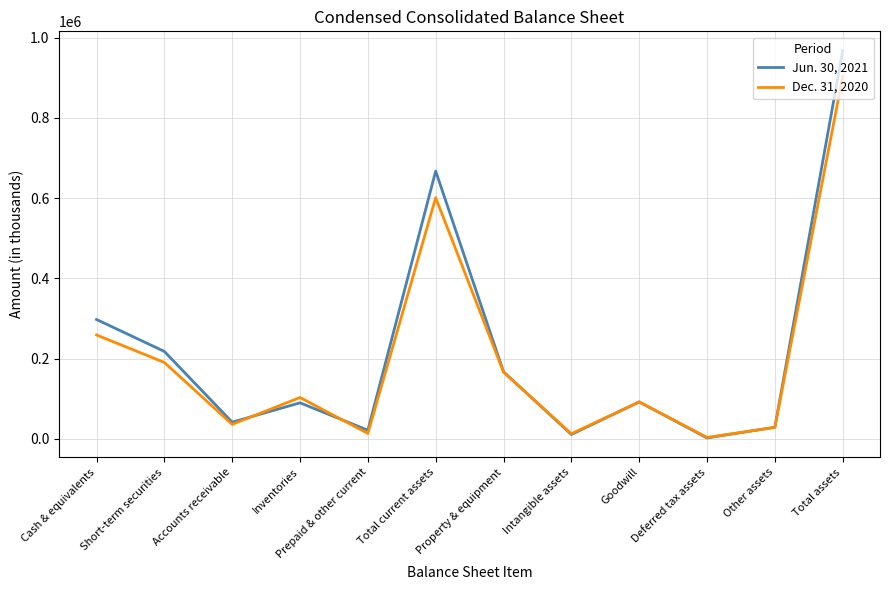

Which series ends up on top after the final intersection of Jun. 30, 2021 and Dec. 31, 2020?

Jun. 30, 2021